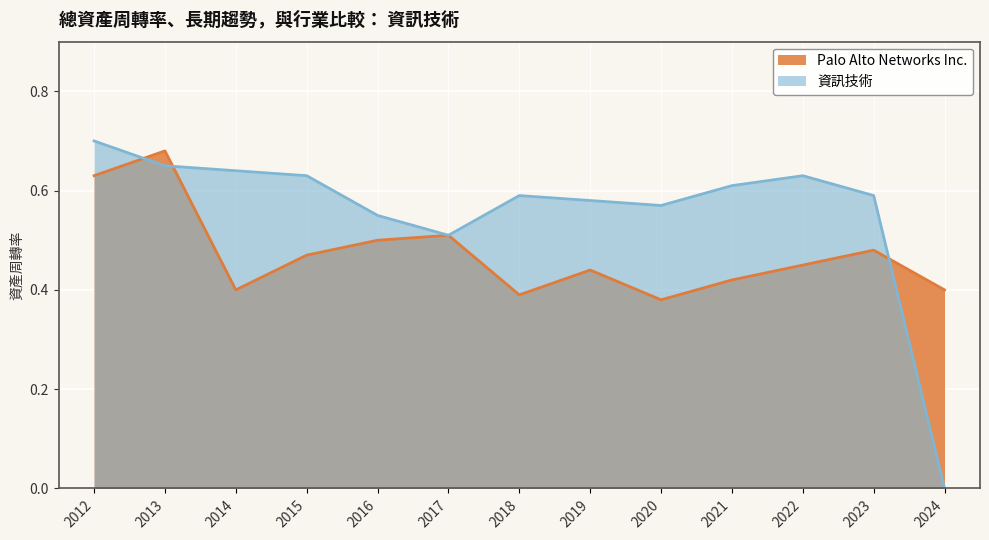

Which series has the largest range (max minus min)?

資訊技術